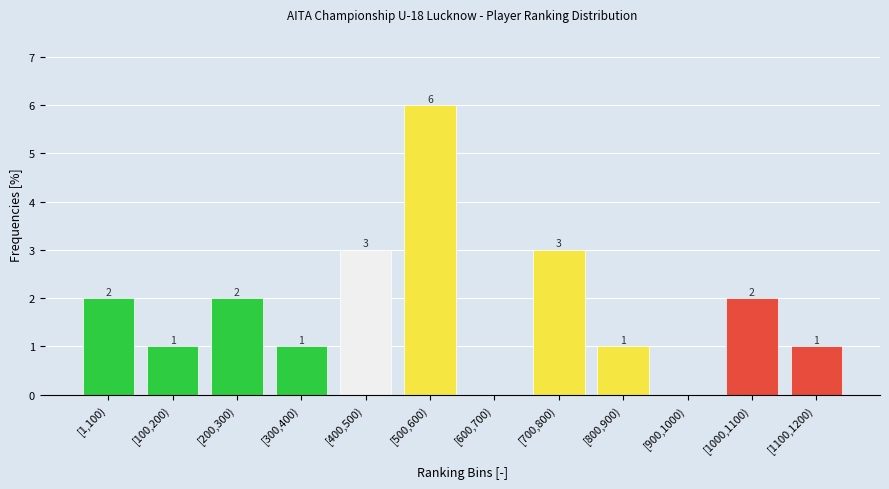

Reading left to right, what are all the values shown in this chart?

[1,100)=2	[100,200)=1	[200,300)=2	[300,400)=1	[400,500)=3	[500,600)=6	[600,700)=0	[700,800)=3	[800,900)=1	[900,1000)=0	[1000,1100)=2	[1100,1200)=1